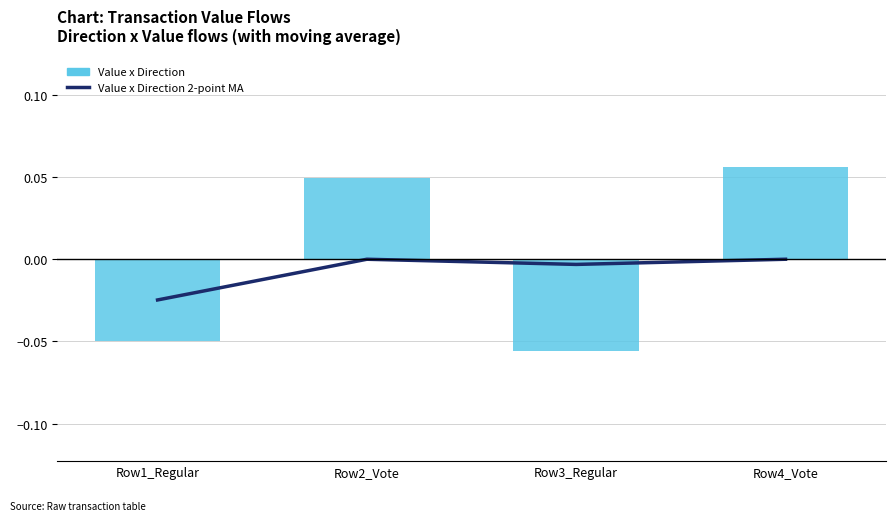

Are the bars grouped side by side (vs. stacked)?

Yes